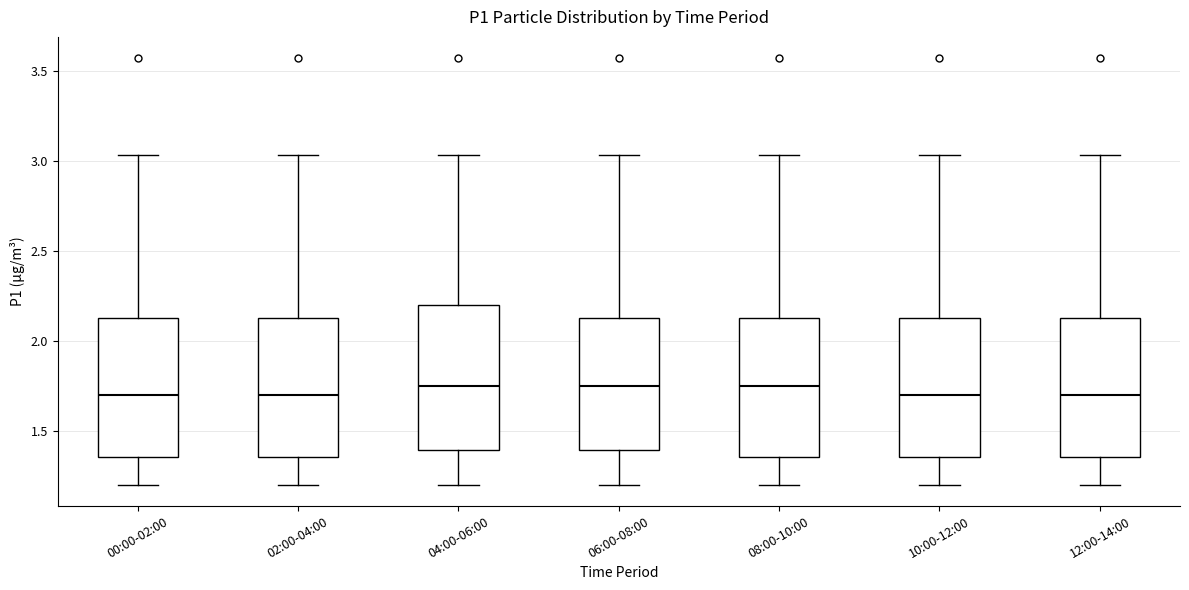

Where does the lower whisker of the box for 10:00-12:00 end on the y-axis? The values are not printed on the chart, so give them approximately, as read against the axis.

1.20